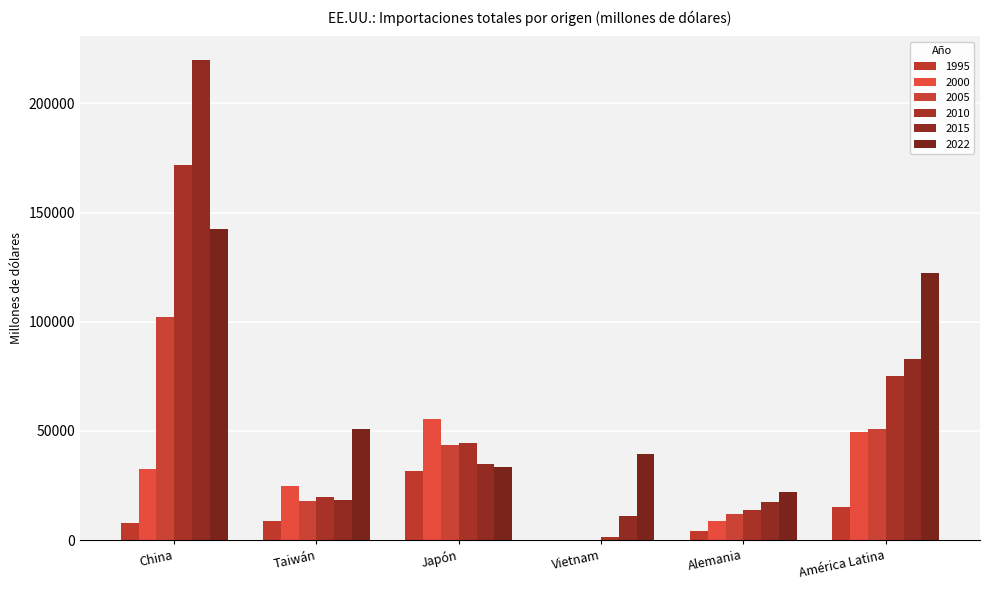

Which series has the largest range (max minus min)?

2015